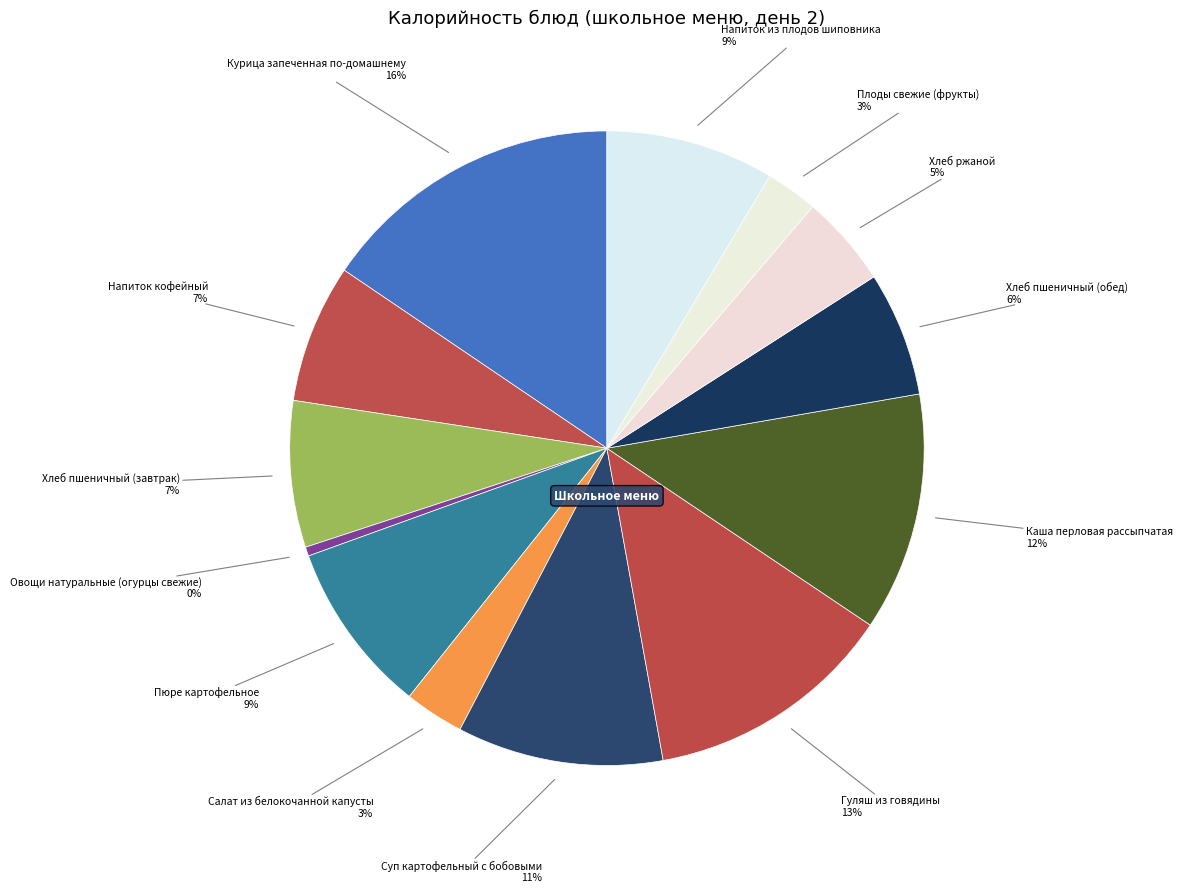

What is the largest slice in the pie chart?

Курица запеченная по-домашнему